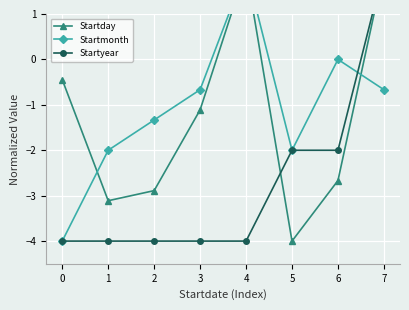

What is the approximate value of Startday at 4?

2.0